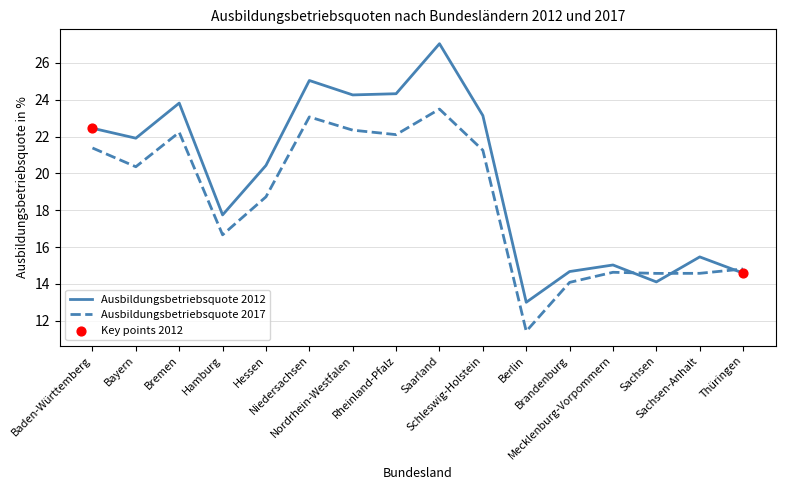

At which category is the sum across all series the highest?

Saarland